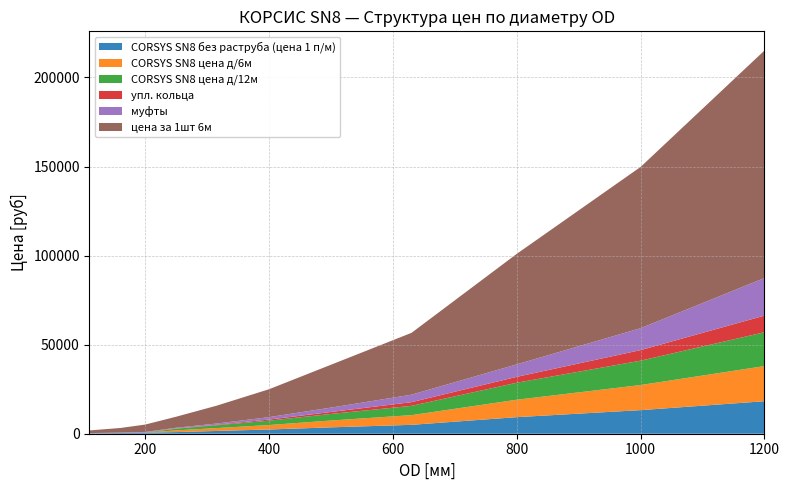

Reading left to right, extract all data points from this chart.

CORSYS SN8 без раструба (цена 1 п/м): 110=220	160=380	200=614	250=917	315=1550	400=2373	500=3584	630=4991	800=9299	1000=13240	1200=18251
CORSYS SN8 цена д/6м: 110=0	160=0	200=0	250=963	315=1619	400=2503	500=3828	630=5441	800=9790	1000=14101	1200=19730
CORSYS SN8 цена д/12м: 110=0	160=0	200=0	250=940	315=1584	400=2439	500=3706	630=5217	800=9545	1000=13671	1200=18991
упл. кольца: 110=36	160=67	200=67	250=157	315=281	400=645	500=1095	630=2075	800=3304	1000=5939	1200=9334
муфты: 110=100	160=182	200=321	250=381	315=680	400=1360	500=2454	630=4188	800=7009	1000=12300	1200=21119
цена за 1шт 6м: 110=1492	160=2596	200=4139	250=6197	315=9995	400=15663	500=24063	630=34721	800=62044	1000=90545	1200=127714